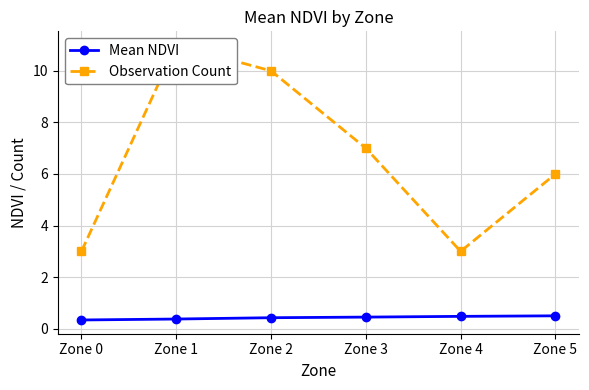

Does the chart display data point markers on the line(s)?

Yes